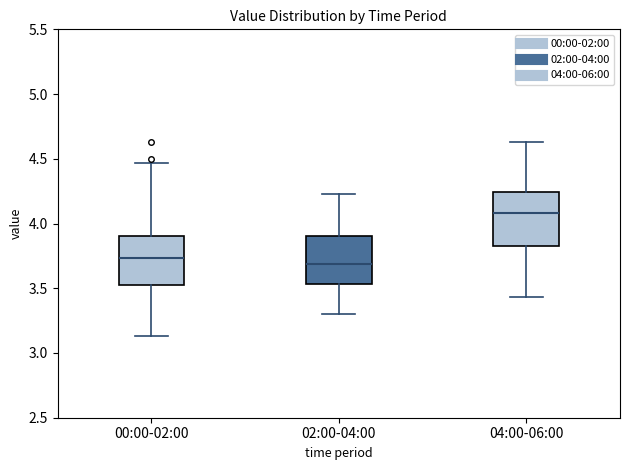

Reading left to right, transcribe this box plot: for each box, give where its median line is, the range the box spans, and where its two whiskers end, as read against the y-axis. The values are not printed on the chart, so give them approximately, as read against the axis.

00:00-02:00: median 3.75, box 3.50 to 3.90, whiskers 3.15 to 4.45
02:00-04:00: median 3.70, box 3.55 to 3.90, whiskers 3.30 to 4.25
04:00-06:00: median 4.10, box 3.85 to 4.25, whiskers 3.45 to 4.65